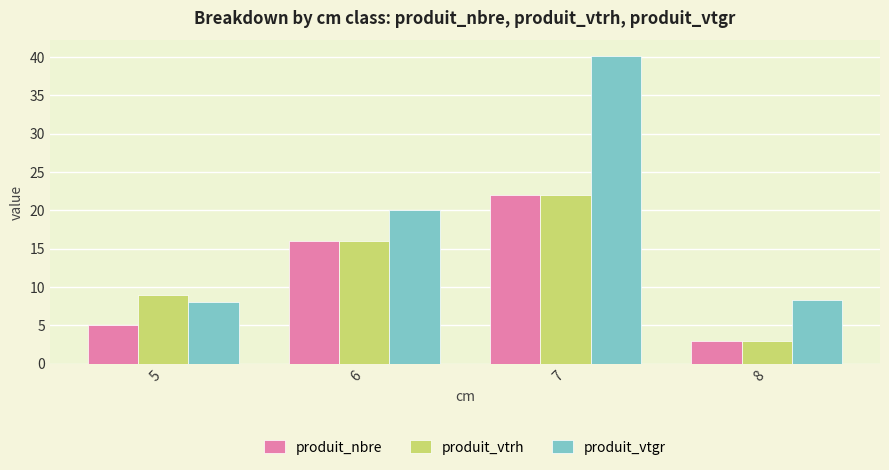

What are all the series names shown in the legend?

produit_nbre, produit_vtrh, produit_vtgr